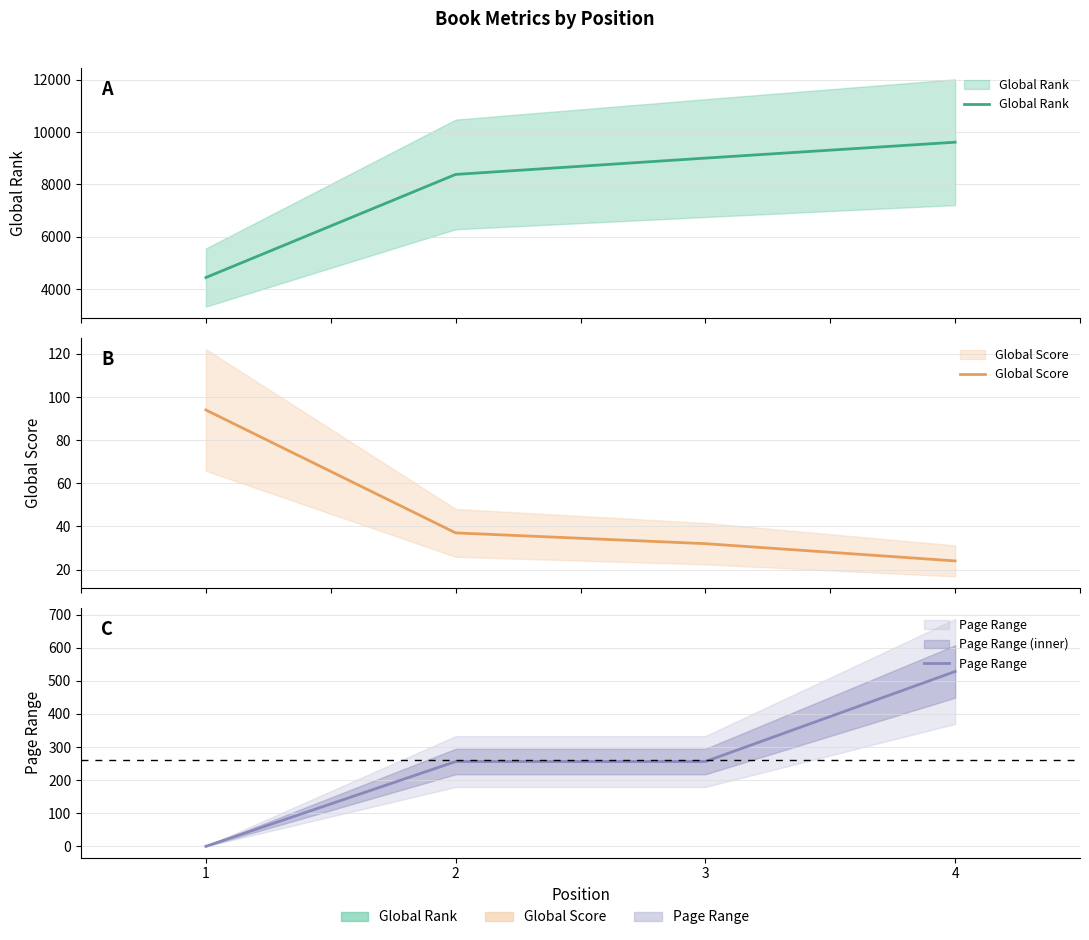

How many lines are shown in the chart?

3